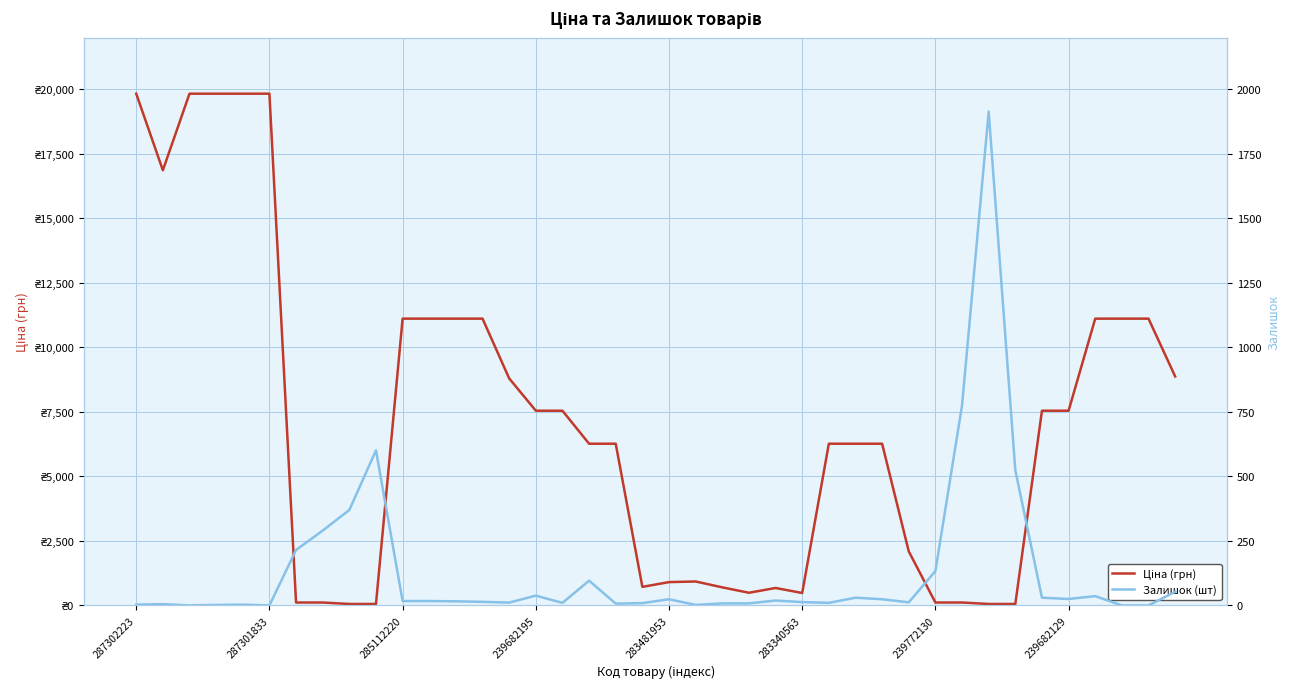

What is the difference between the maximum and minimum values in the Залишок (шт) series?

1914.0